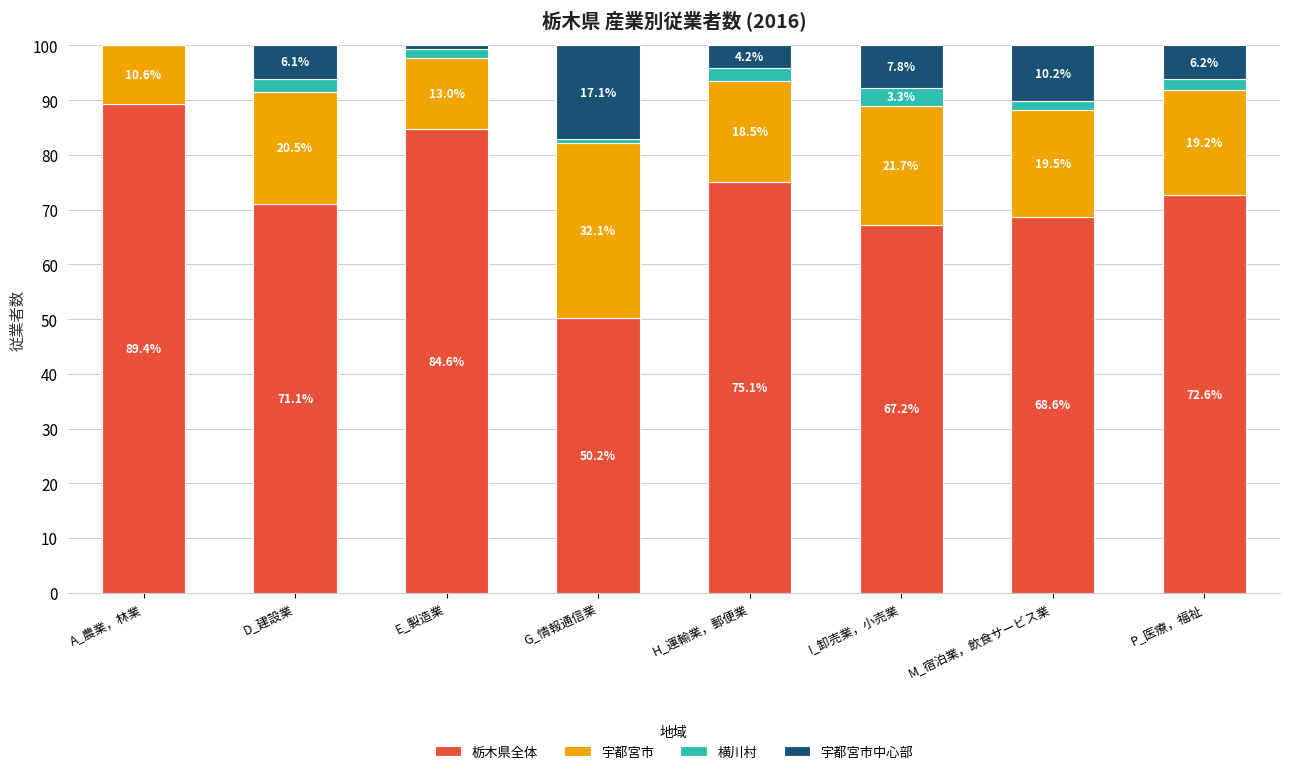

Which category has the highest value in the 栃木県全体 series?

A_農業，林業